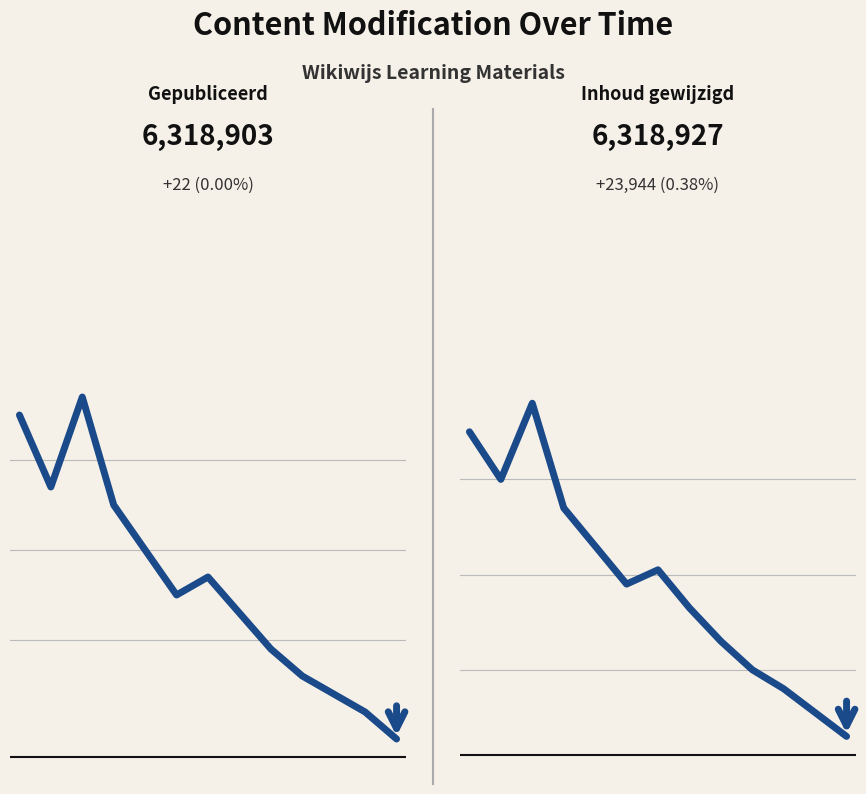

What is the value of the Inhoud gewijzigd point at the 13th from the left?

-185000